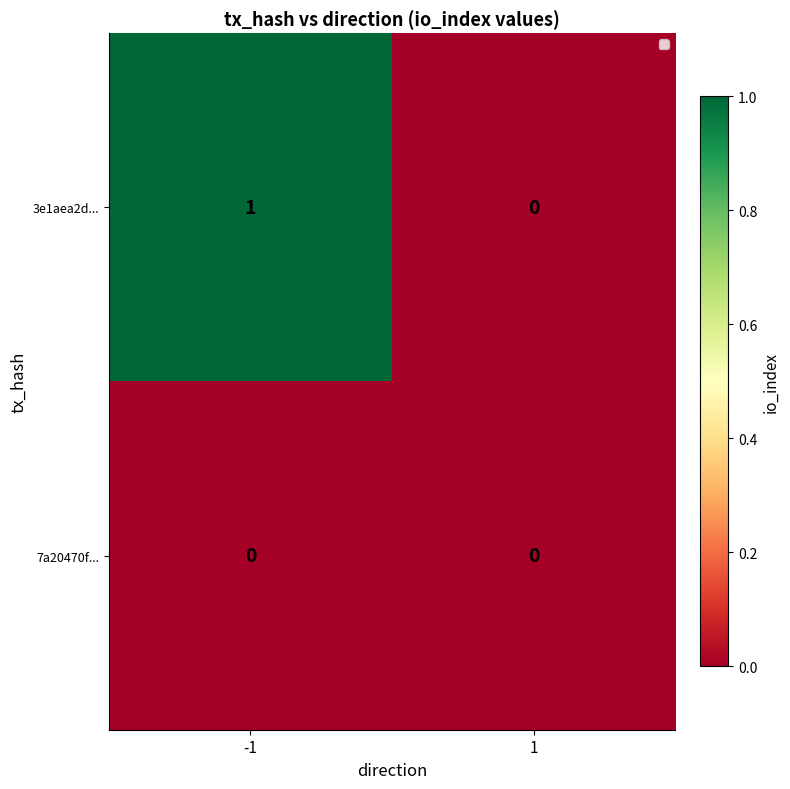

Which series has the widest spread of values?

3e1aea2d...